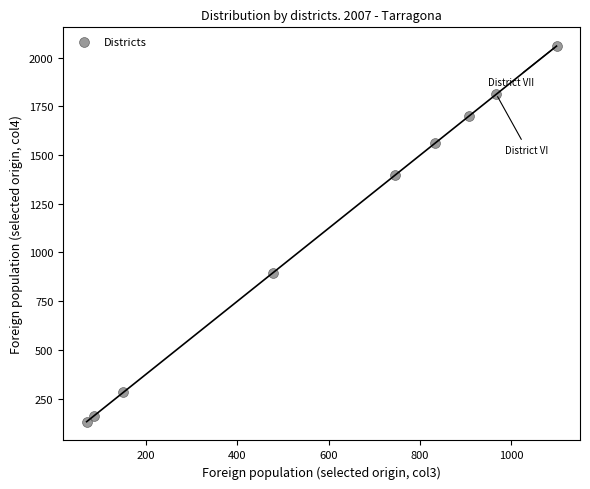

What Y value in the scatter plot is closest to 1095?

896